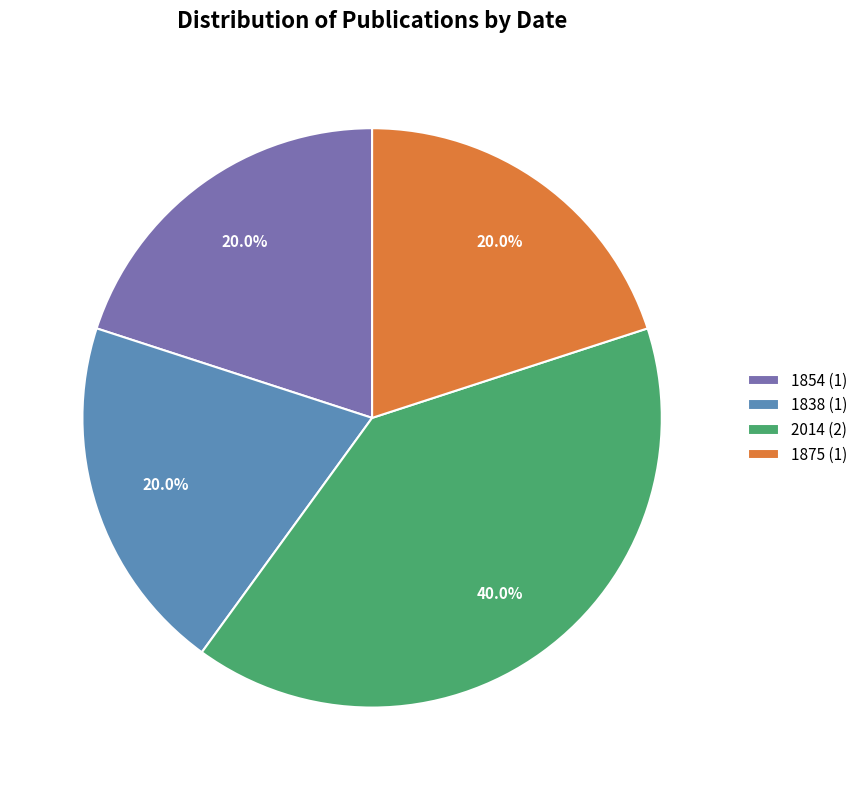

True or false: 1838 accounts for 27% of the total.

False